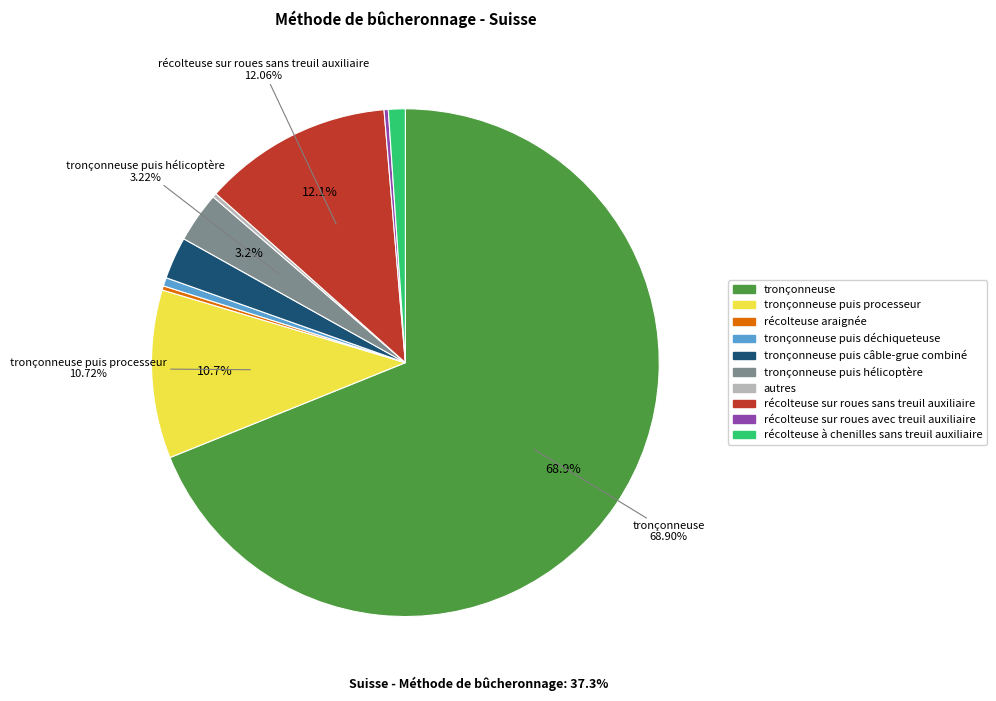

Is there any slice that represents more than half of the pie?

Yes